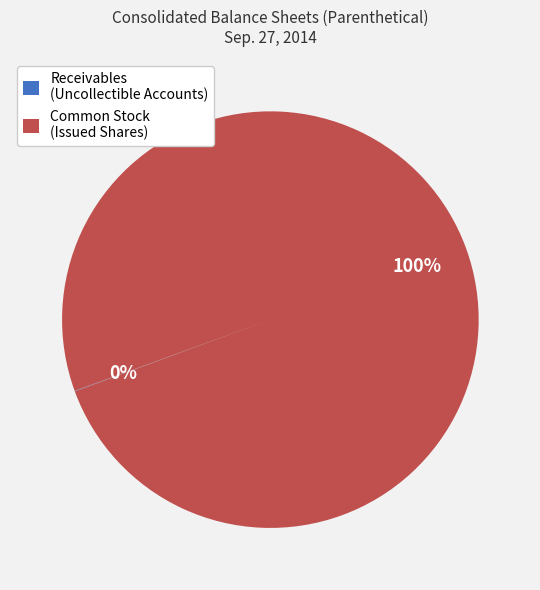

What is the largest slice in the pie chart?

Common Stock (Issued Shares)